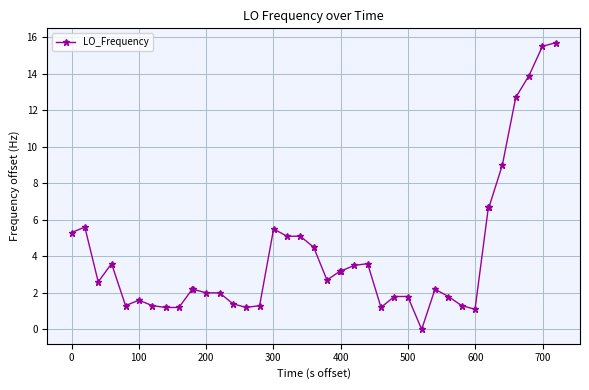

What is the greatest value displayed?

15.7